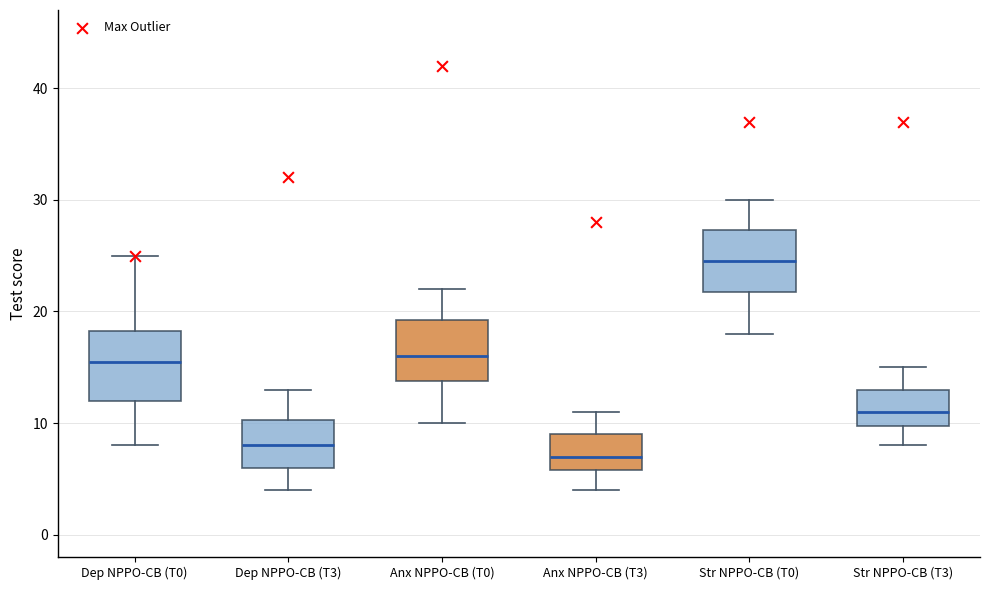

Where does the lower whisker of the box for Anx NPPO-CB (T3) end on the y-axis? The values are not printed on the chart, so give them approximately, as read against the axis.

4